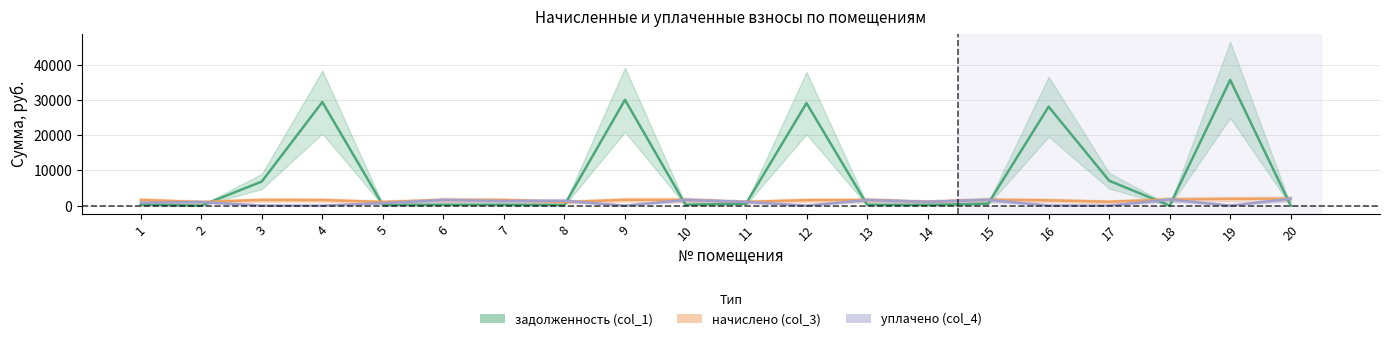

What value does the задолженность (col_1) series have at 1?

265.9